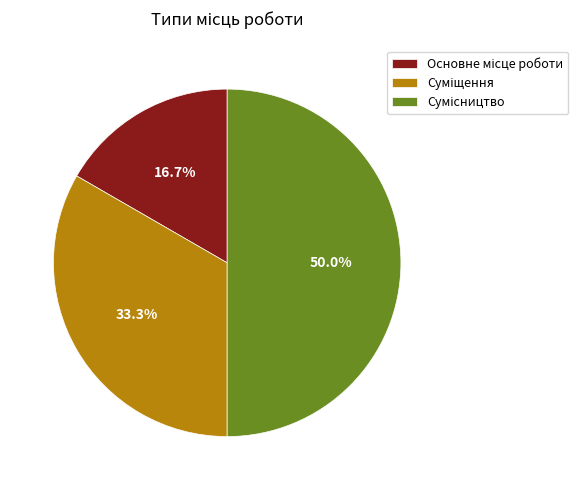

True or false: Основне місце роботи accounts for 17% of the total.

True